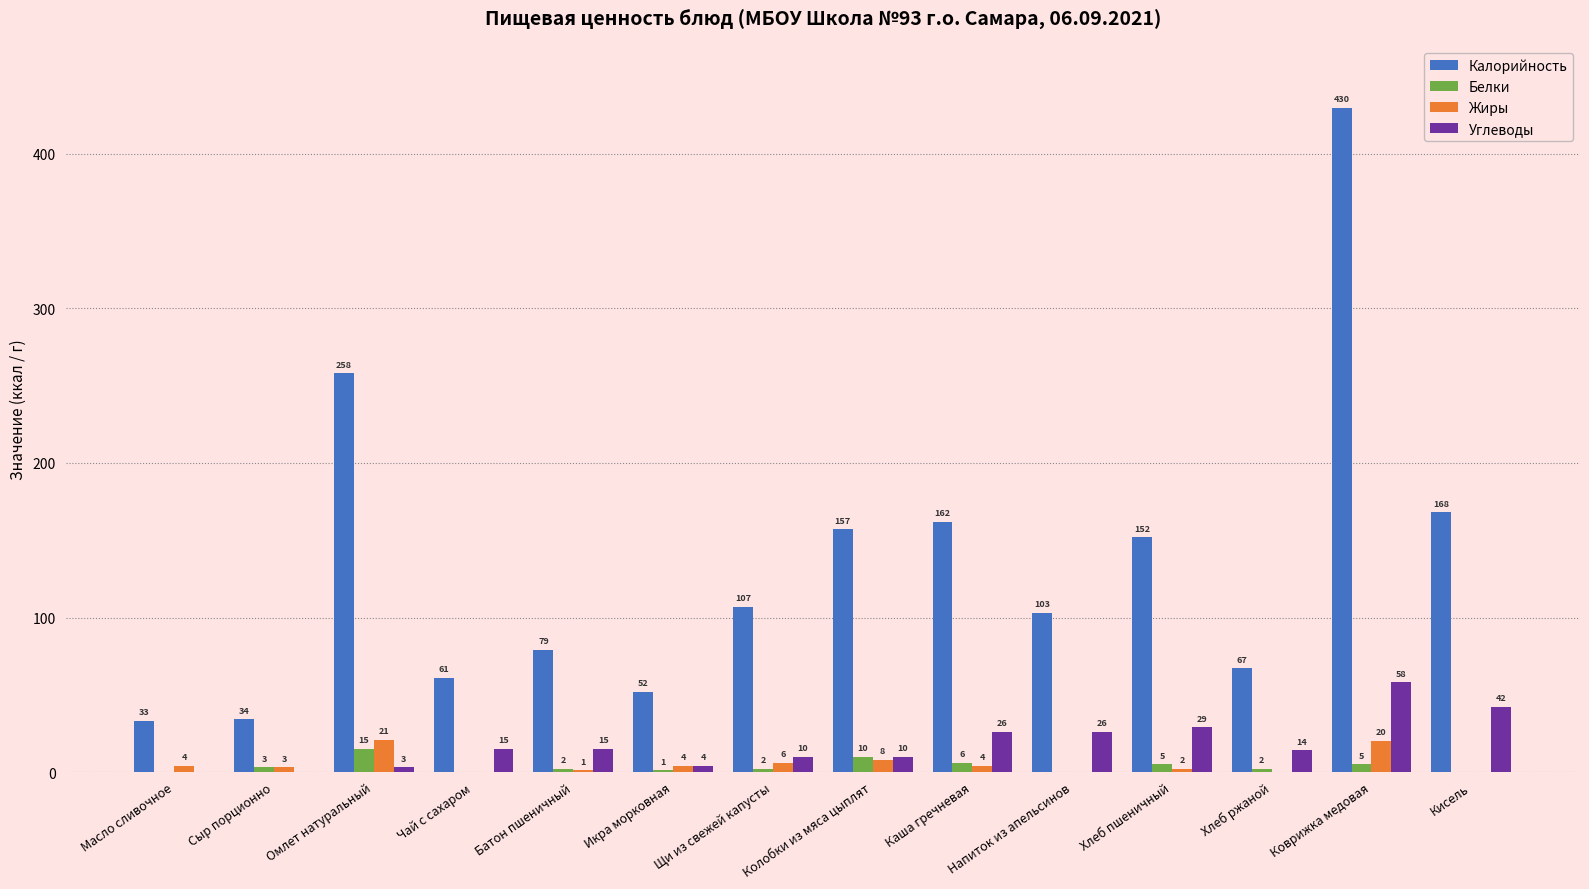

Is the value of Белки at Масло сливочное greater than the value of Калорийность at Сыр порционно?

No